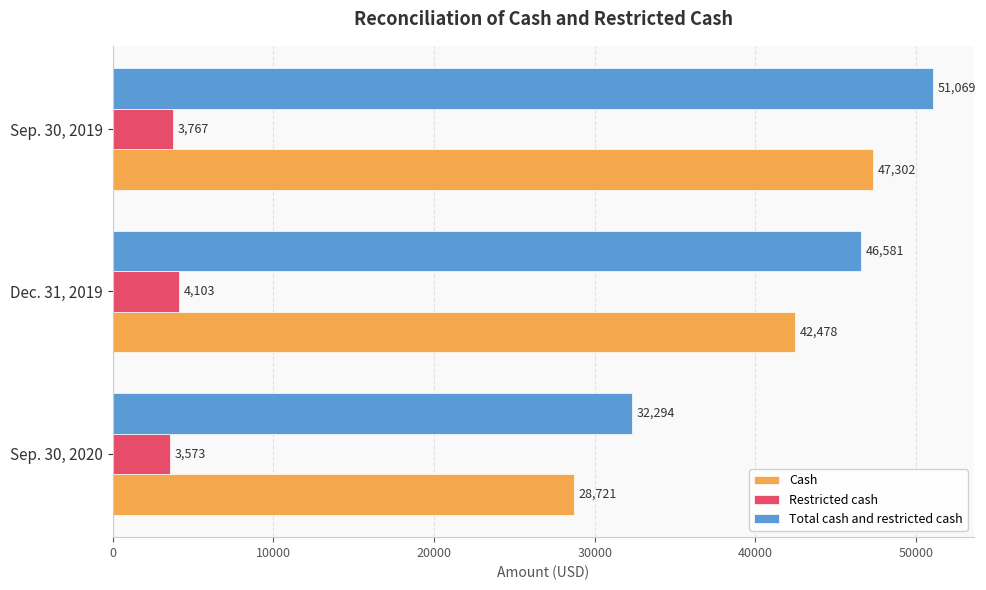

How many distinct data groups are displayed?

3